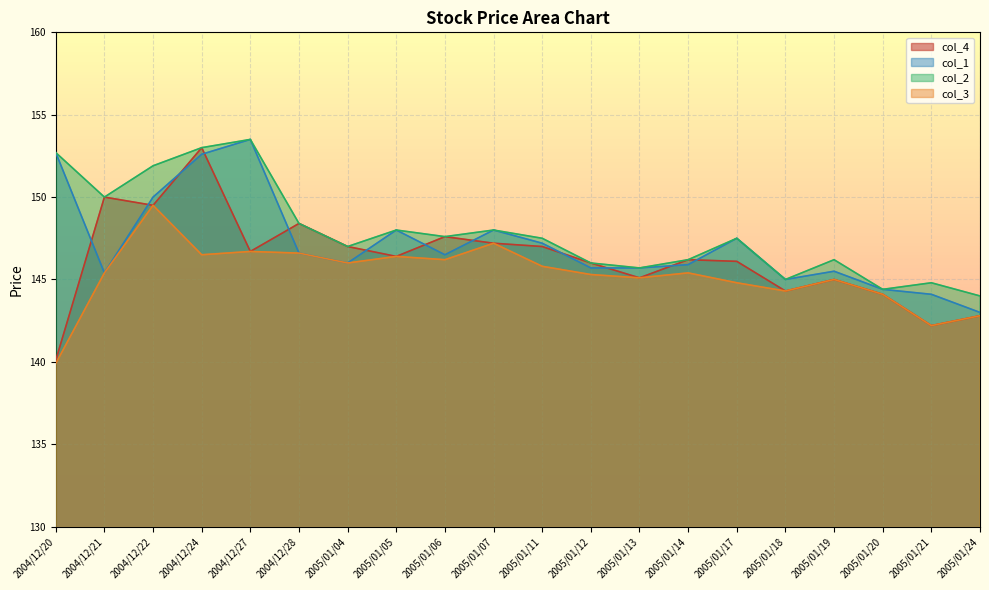

How many categories are shown in the chart?

20